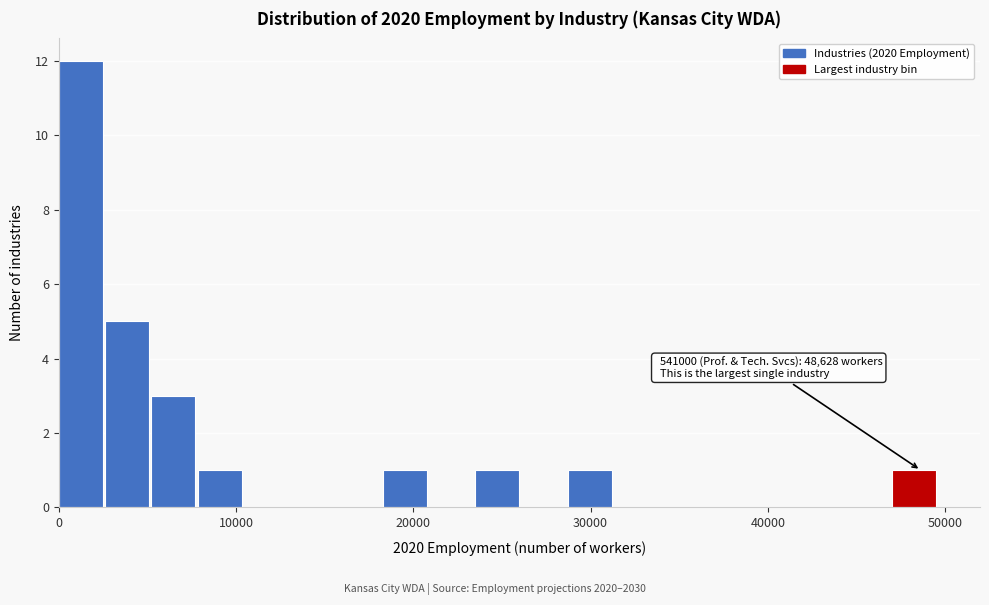

Around what value on the x-axis is the tallest bar? Give the approximate position of its centre, as read against the axis.

1000